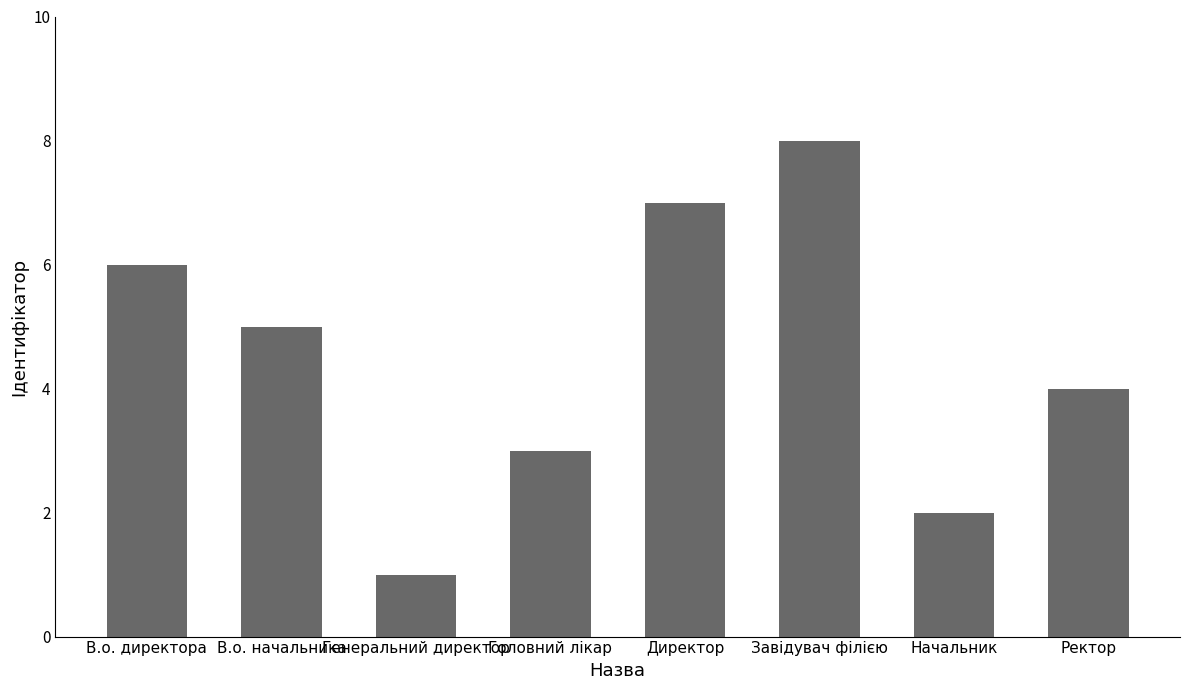

What is the label of the 6th bar from the right?

Генеральний директор